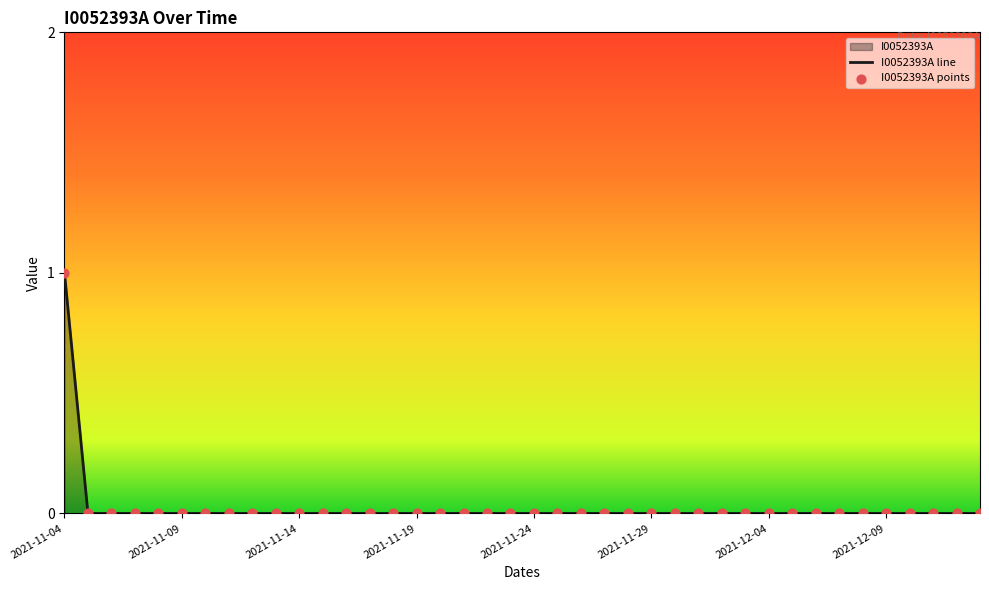

Is it true that the value at 2021-11-24 is 1?

False